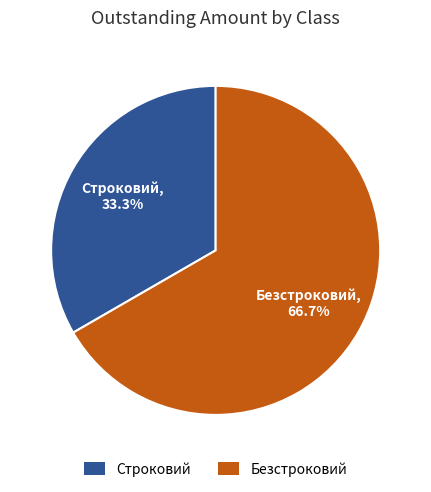

What percentage is NOT represented by Безстроковий?

33.3%